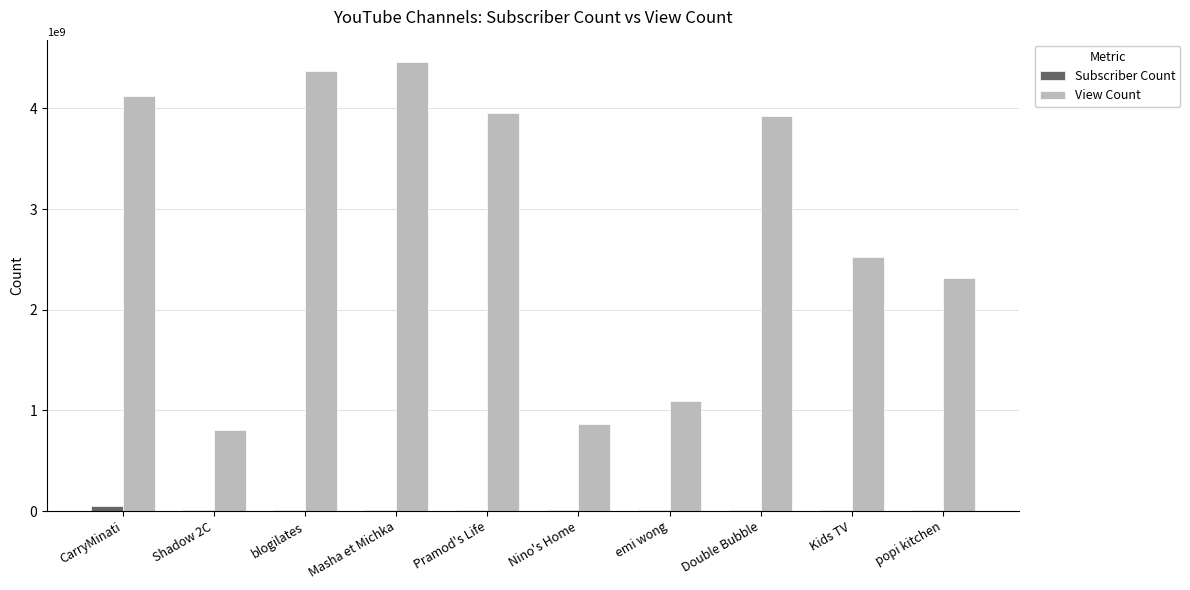

At which label is View Count closest to 2634176705?

Kids TV